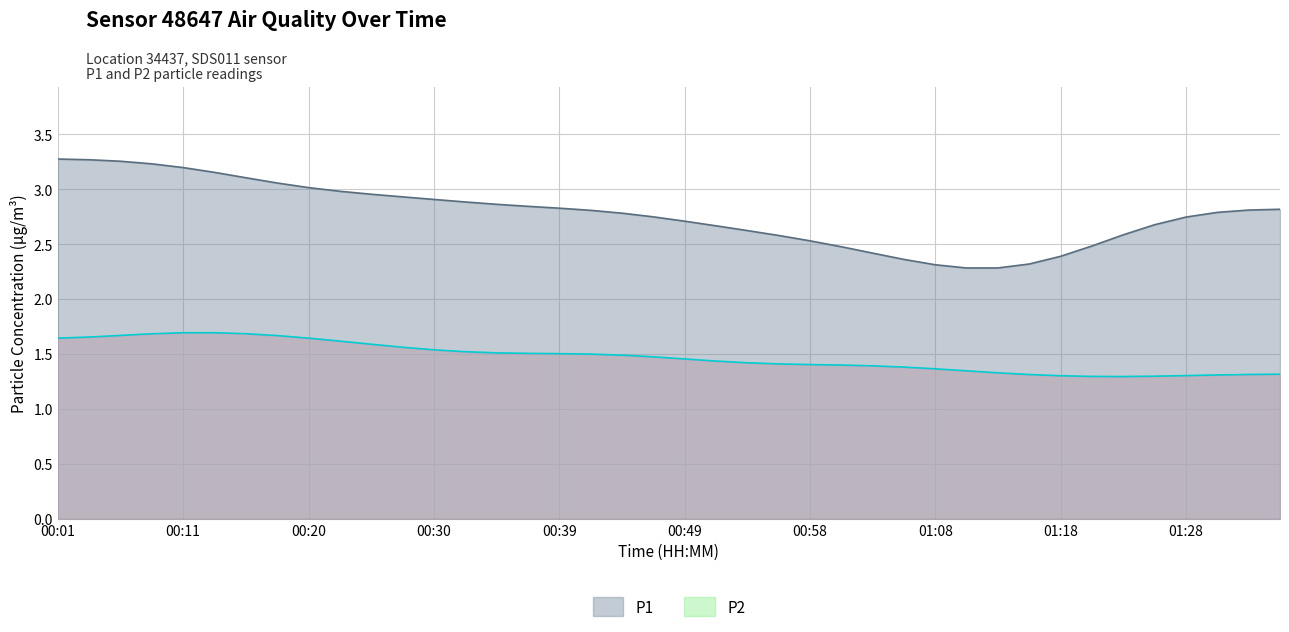

Which series has the widest spread of values?

P1